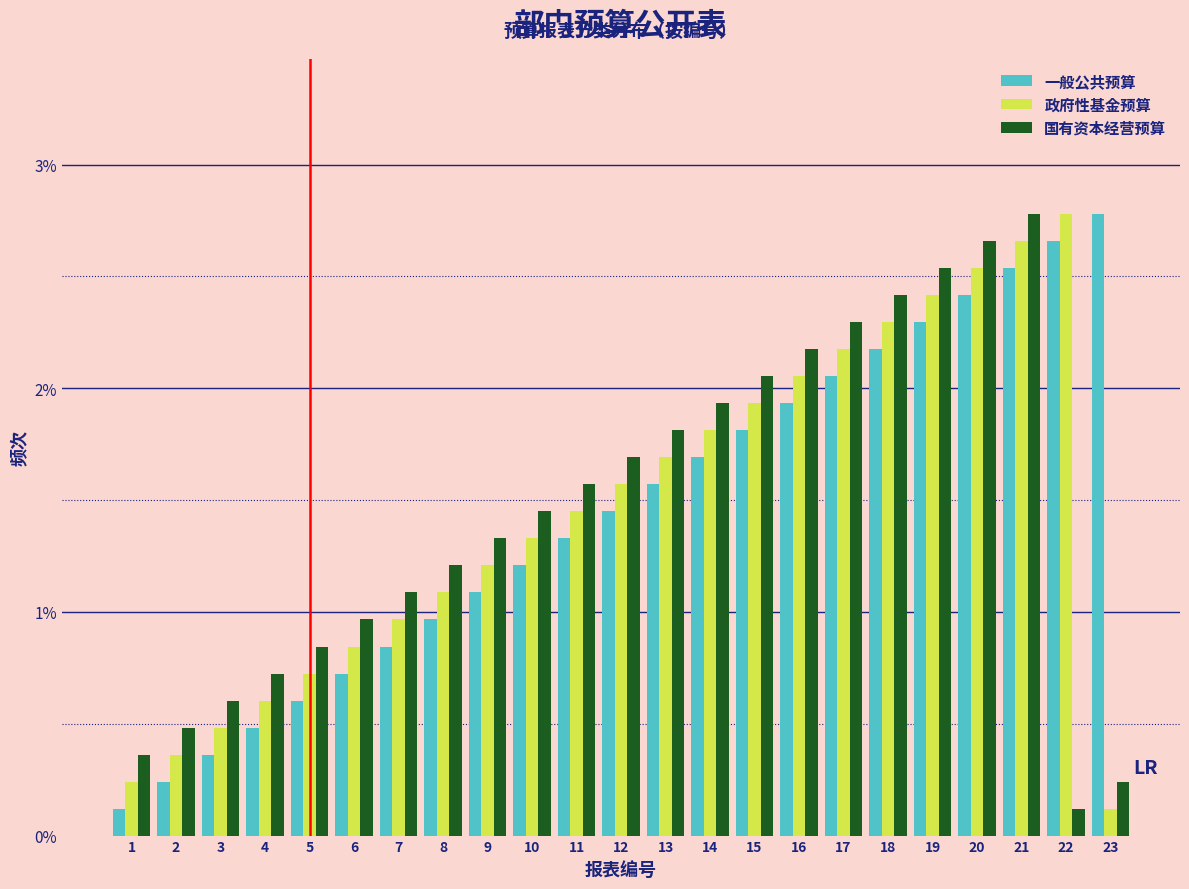

What is the total value across all series at 16?

6.2